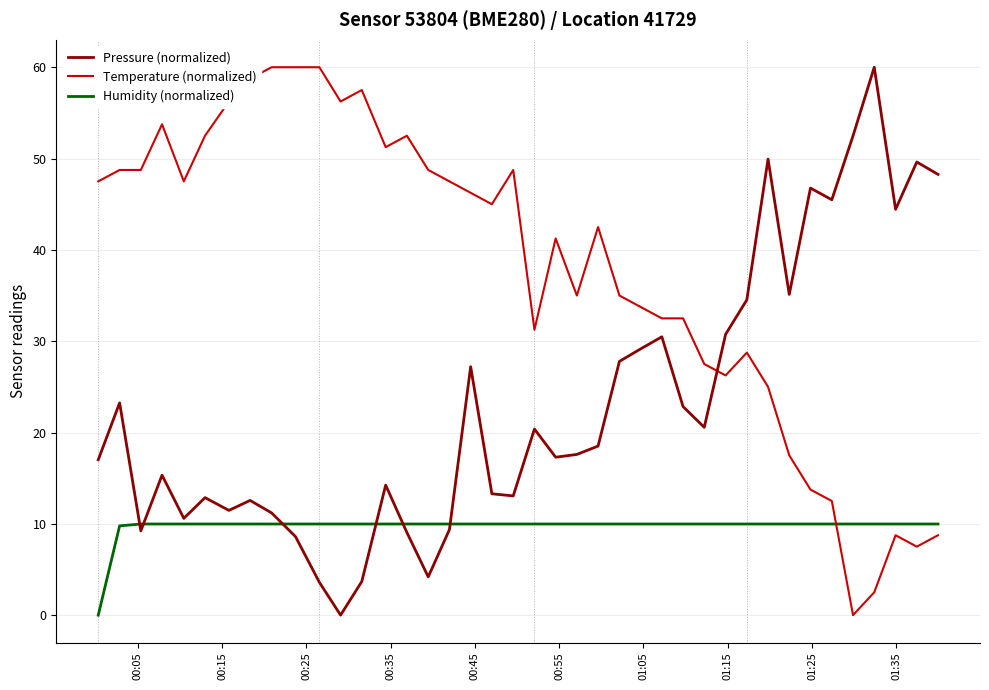

Which series ends up on top after the final intersection of Temperature (normalized) and Pressure (normalized)?

Pressure (normalized)